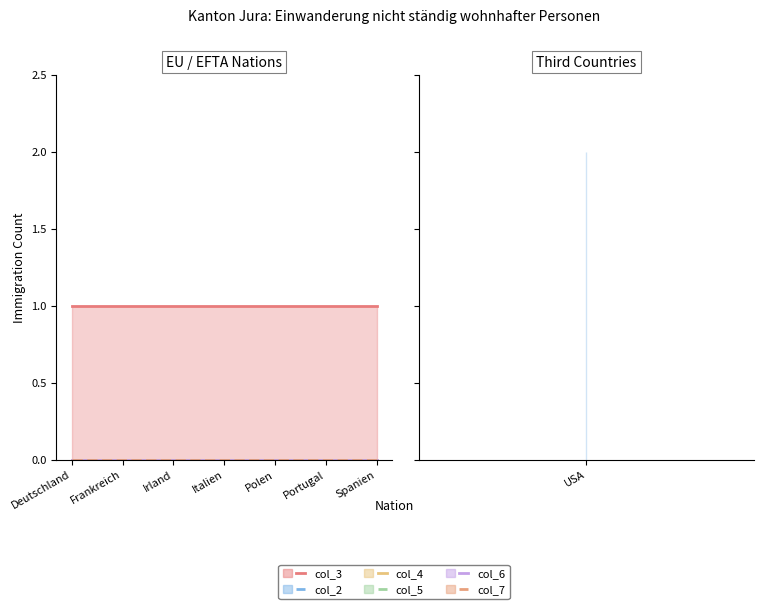

True or false: col_4 and col_7 cross at least once.

False